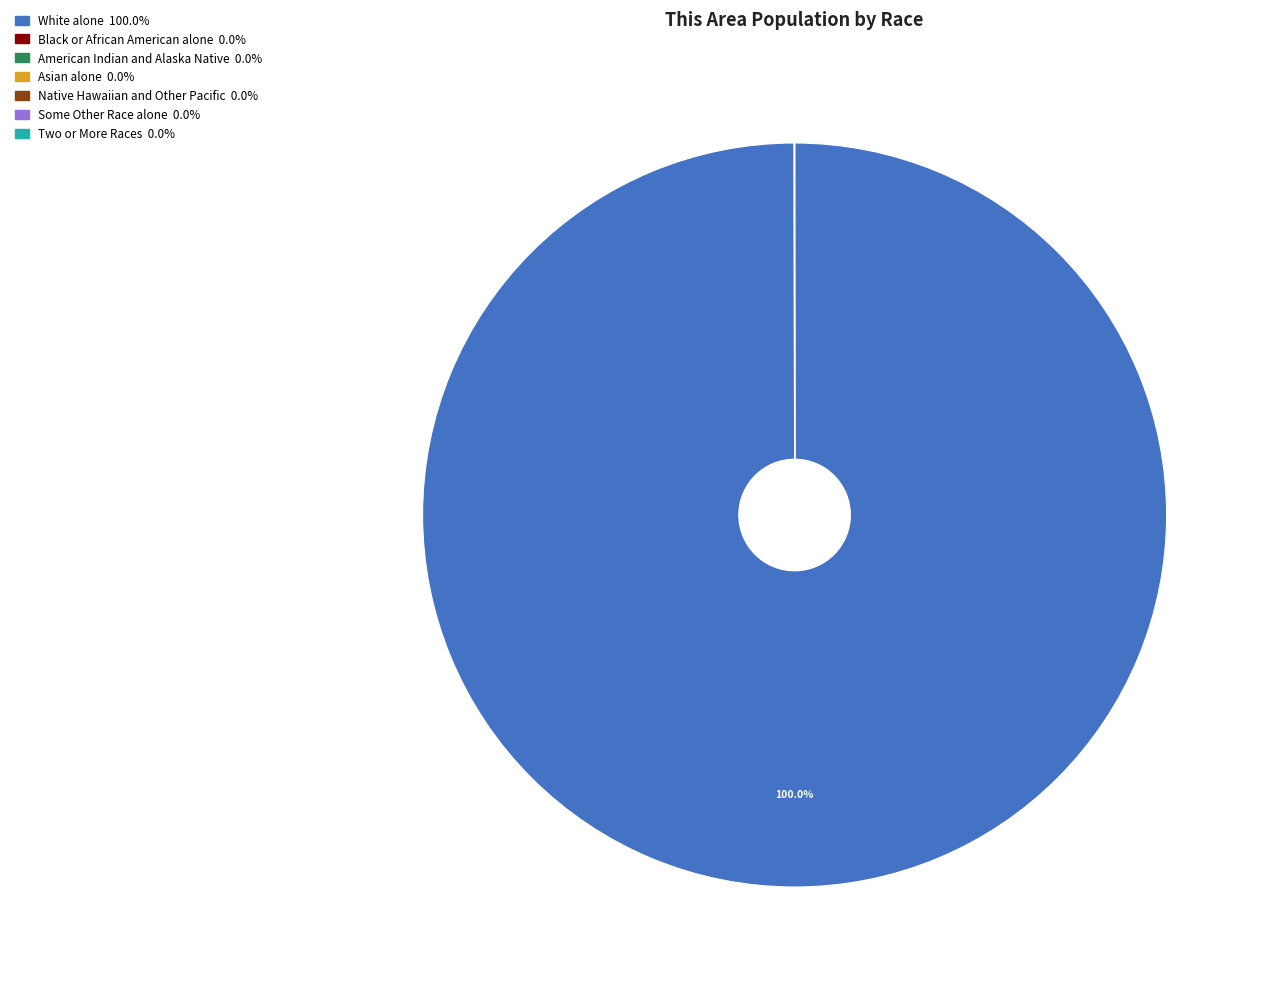

To the nearest percent, what is the difference between the largest and smallest slice percentages?

100%